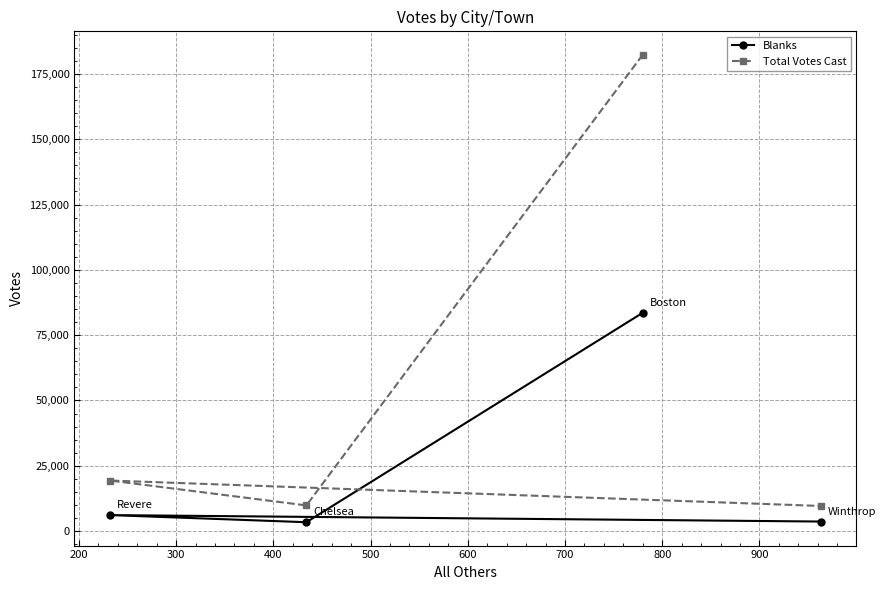

Which series changed the most between 100 and 200?

Total Votes Cast